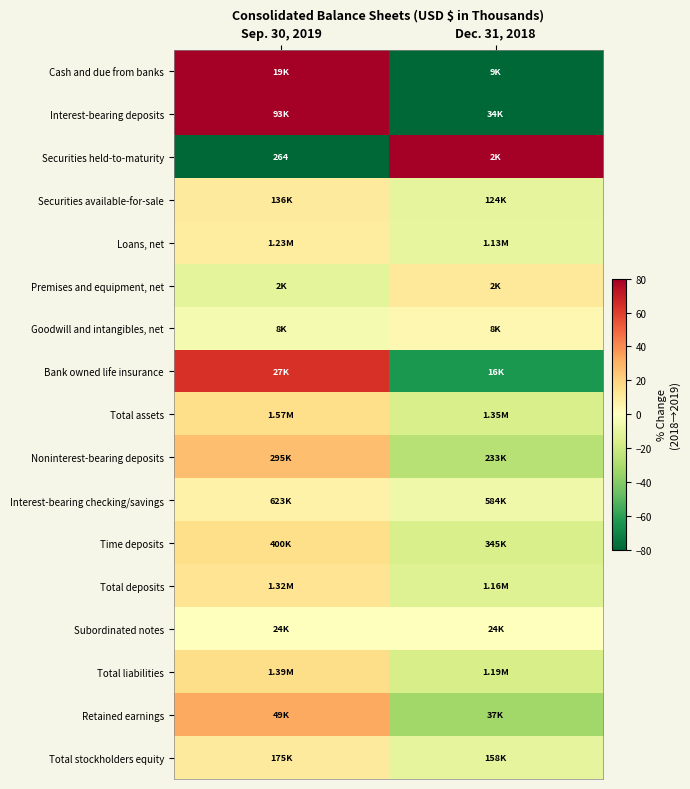

How many distinct data groups are displayed?

17